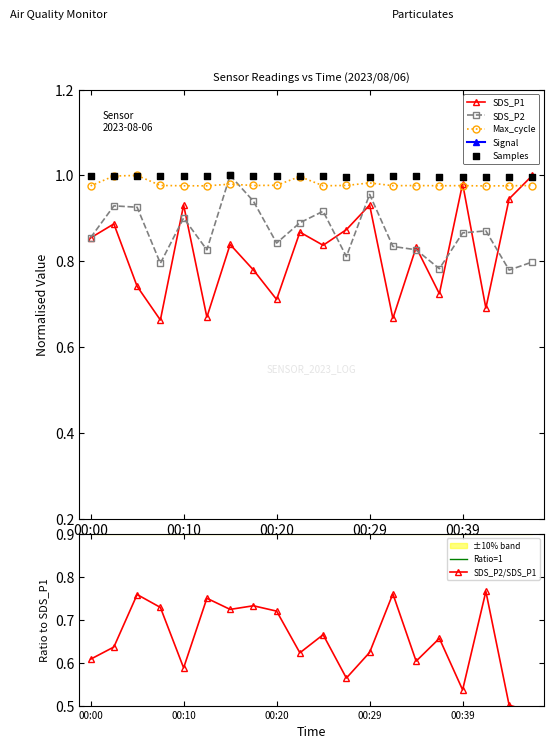

Which series has the widest spread of Y values?

SDS_P1